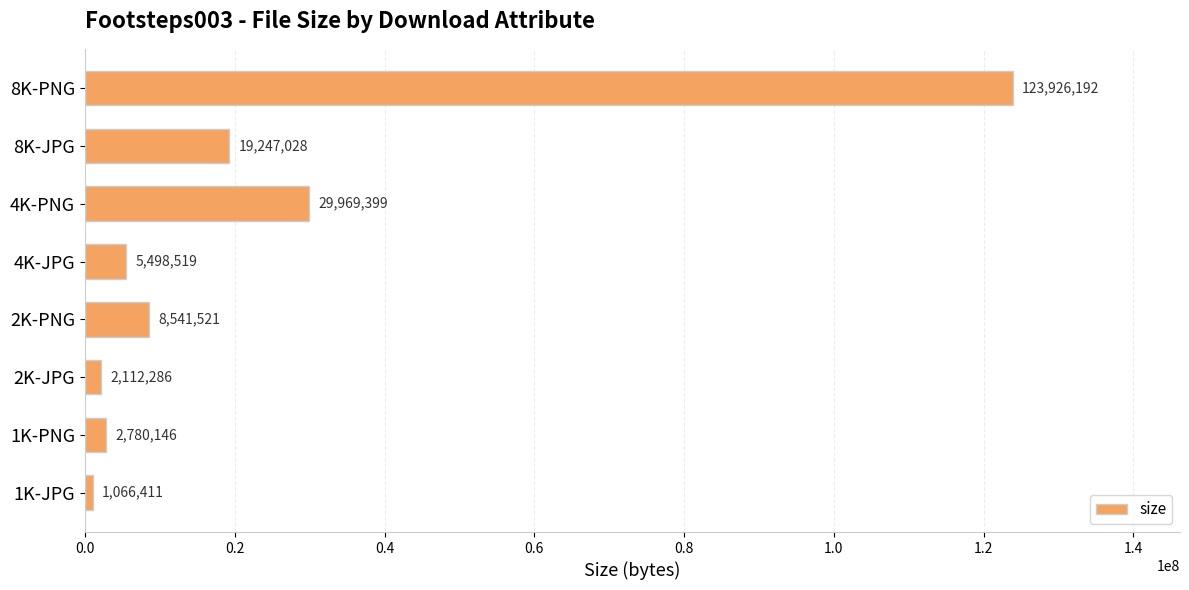

What is the difference between the second highest and minimum values?

28902988